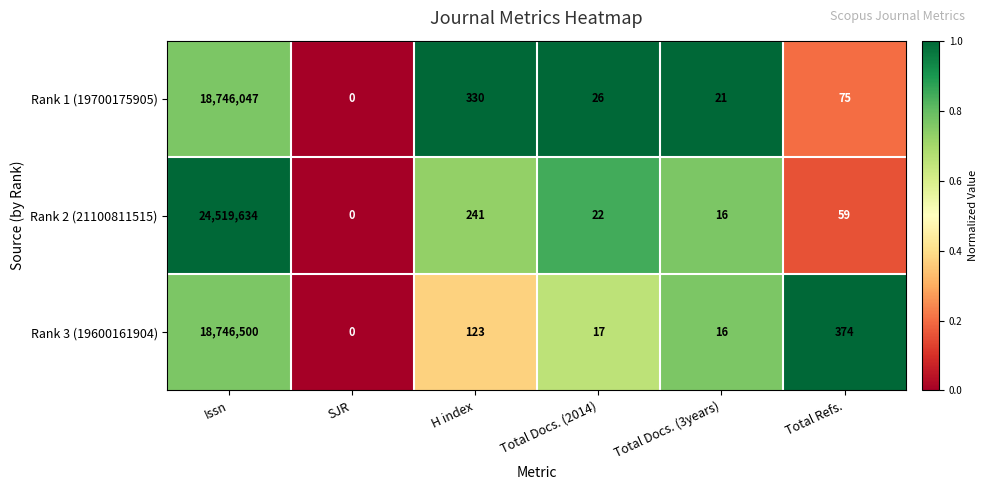

Read the Rank 3 (19600161904) value at Total Docs. (3years).

16